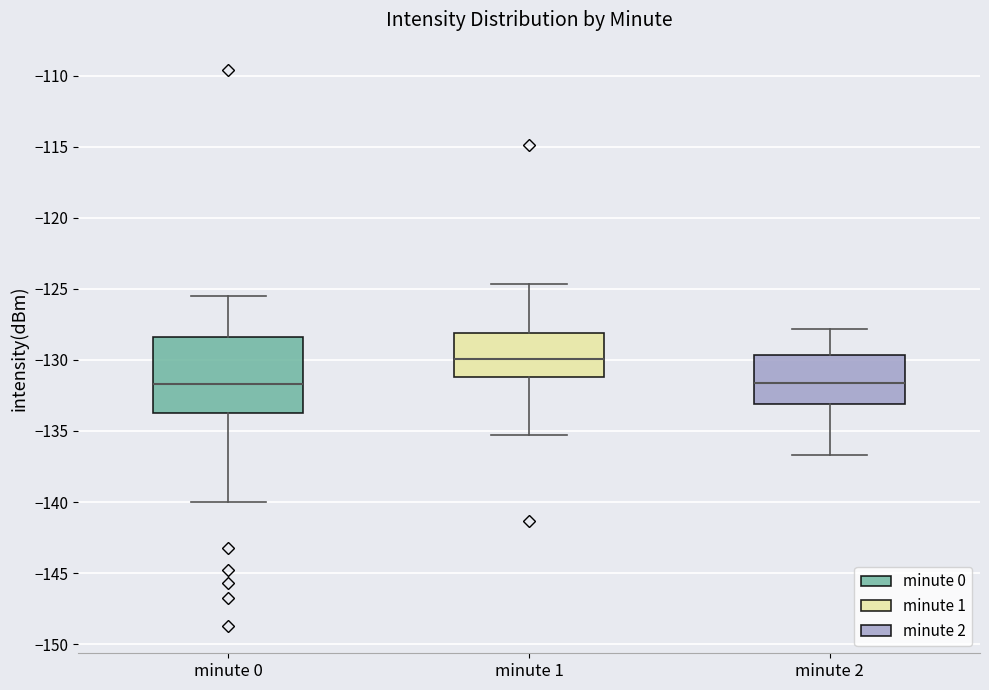

Comparing the boxes themselves (not the whiskers), which one is the tallest?

minute 0